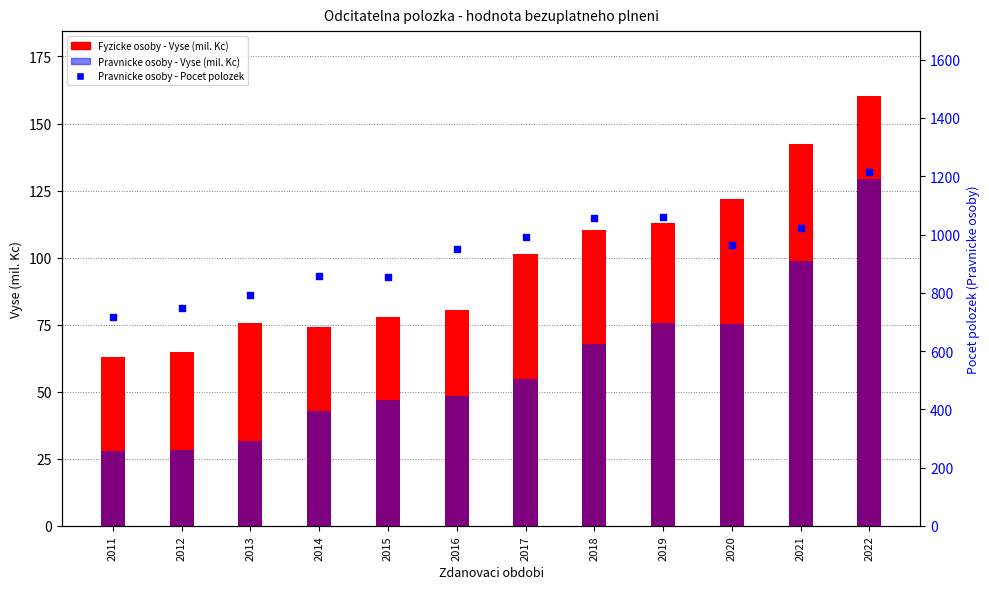

Is the value of Pravnicke osoby - Vyse (mil. Kc) at 2020 greater than the value of Pravnicke osoby - Pocet polozek at 2014?

No